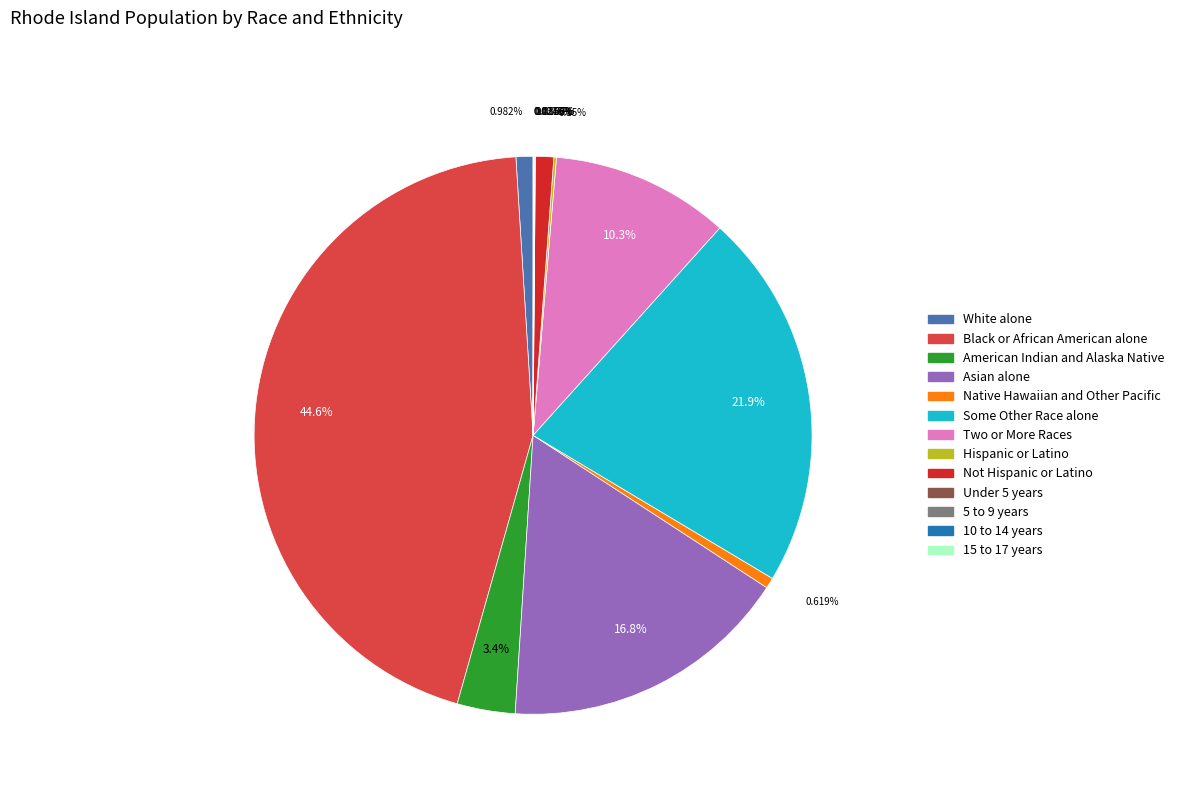

Is there any slice that represents more than half of the pie?

No